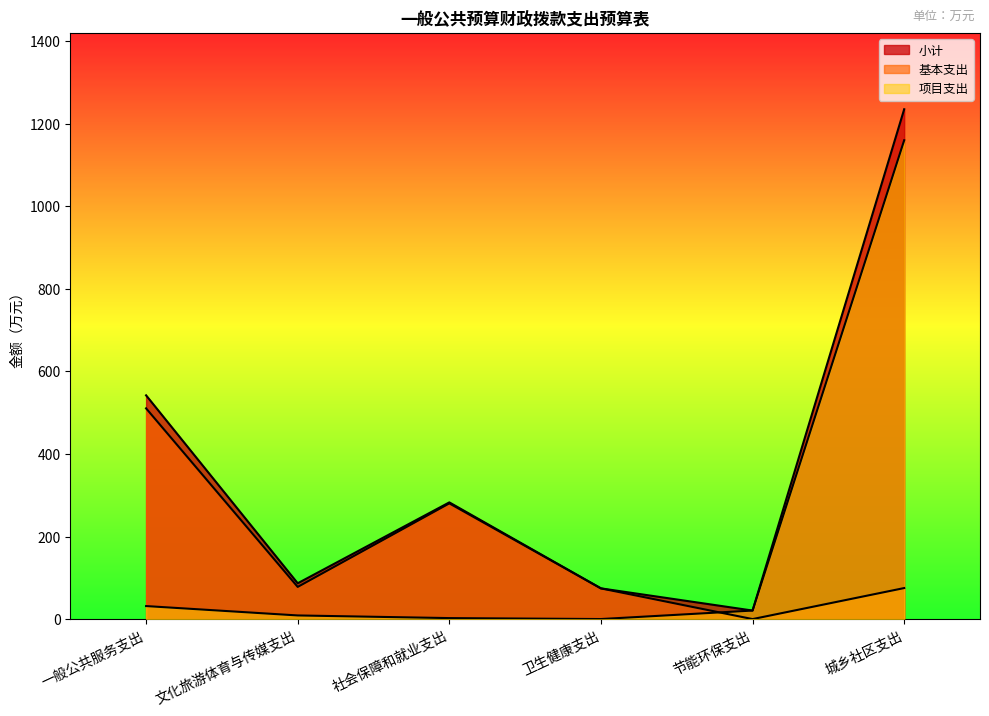

Rank the categories by 项目支出 value from lowest to highest.

卫生健康支出, 社会保障和就业支出, 文化旅游体育与传媒支出, 节能环保支出, 一般公共服务支出, 城乡社区支出